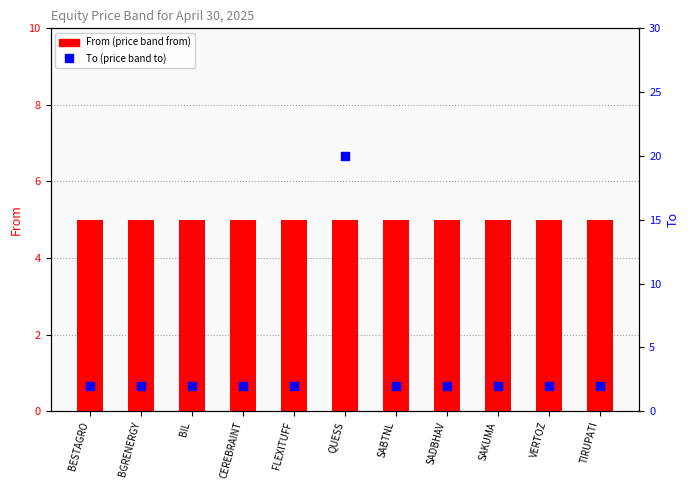

What is the total value across all series at BIL?

7